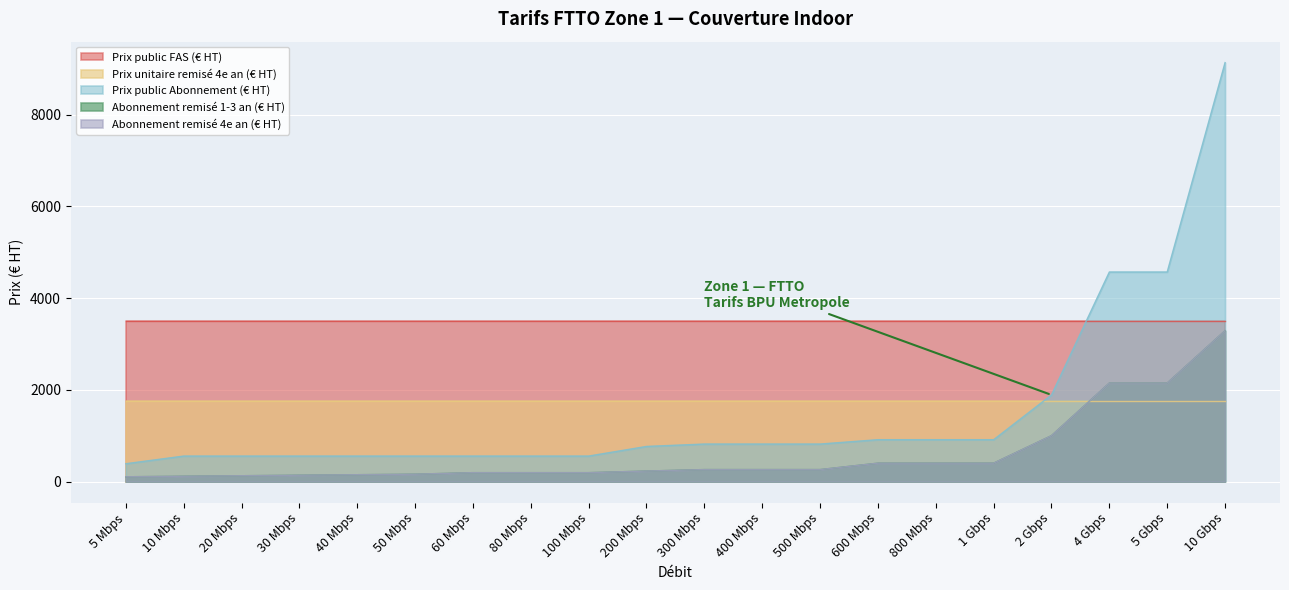

True or false: Abonnement remisé 4e an (€ HT) and Prix public Abonnement (€ HT) cross at least once.

False